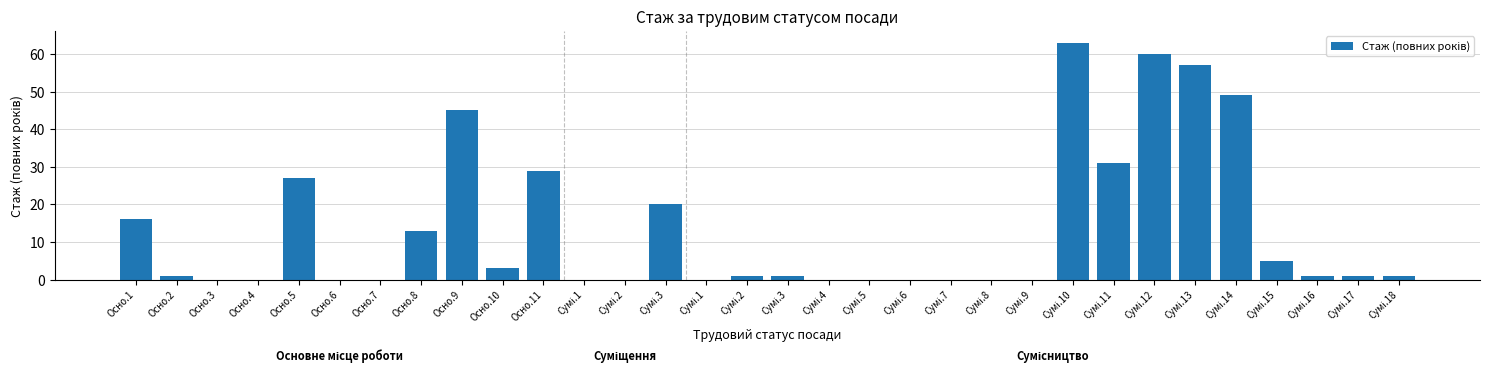

Between Осно.9 and Сумі.14, which is larger?

Сумі.14